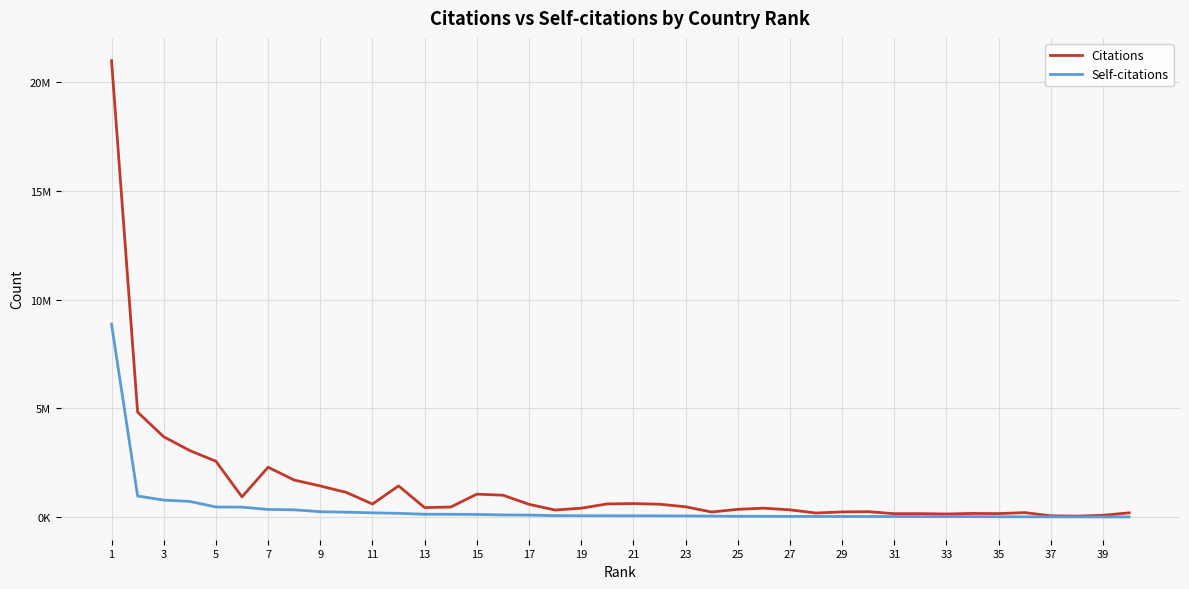

True or false: Citations and Self-citations intersect in this chart.

False